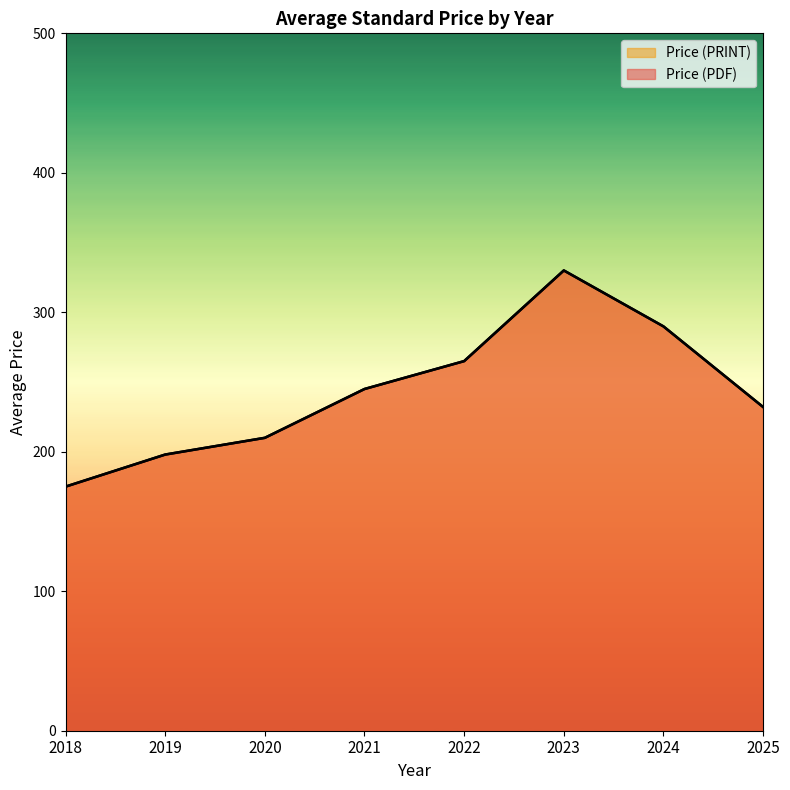

The Price (PRINT) series shows 329 at 2024. True or false?

False